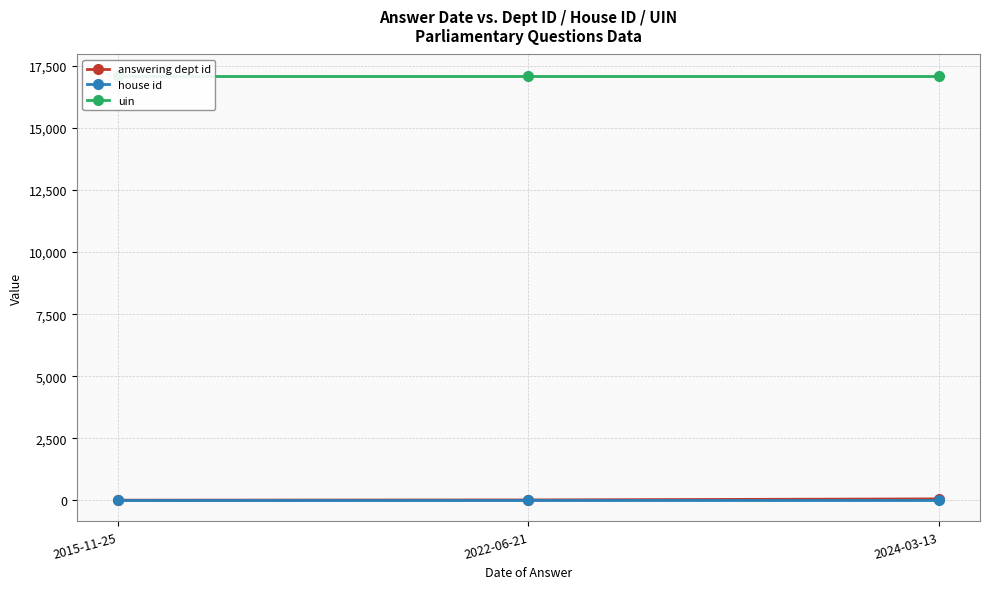

What are all the series names shown in the legend?

answering dept id, house id, uin